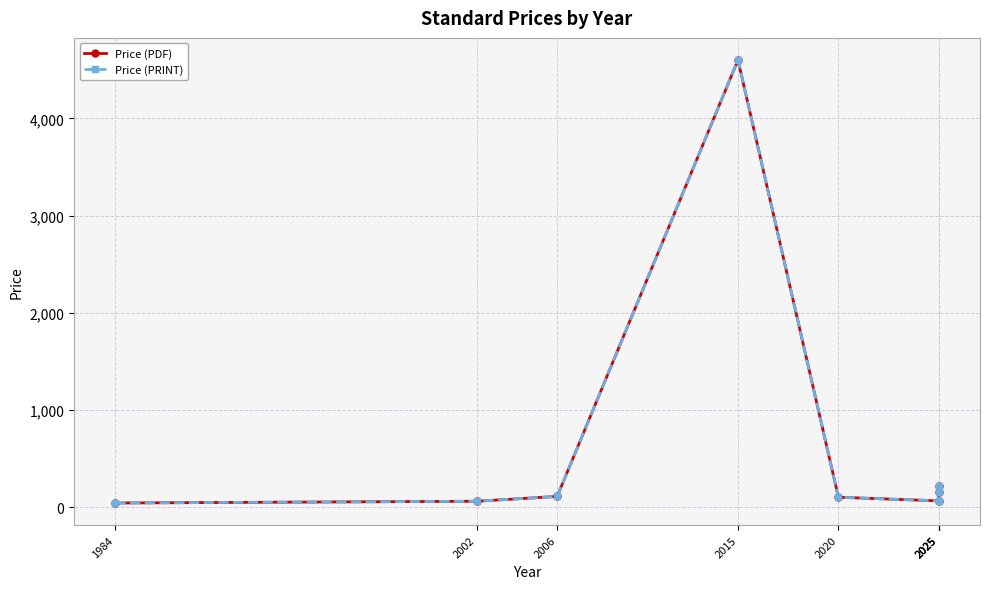

Reading right to left, transcribe all the data shown in this chart.

Price (PDF): 2025=222.0	2025=158.0	2025=65.0	2020=102.4	2015=4600.0	2006=110.8	2002=61.0	1984=43.0
Price (PRINT): 2025=222.0	2025=158.0	2025=65.0	2020=102.4	2015=4600.0	2006=110.8	2002=61.0	1984=43.0